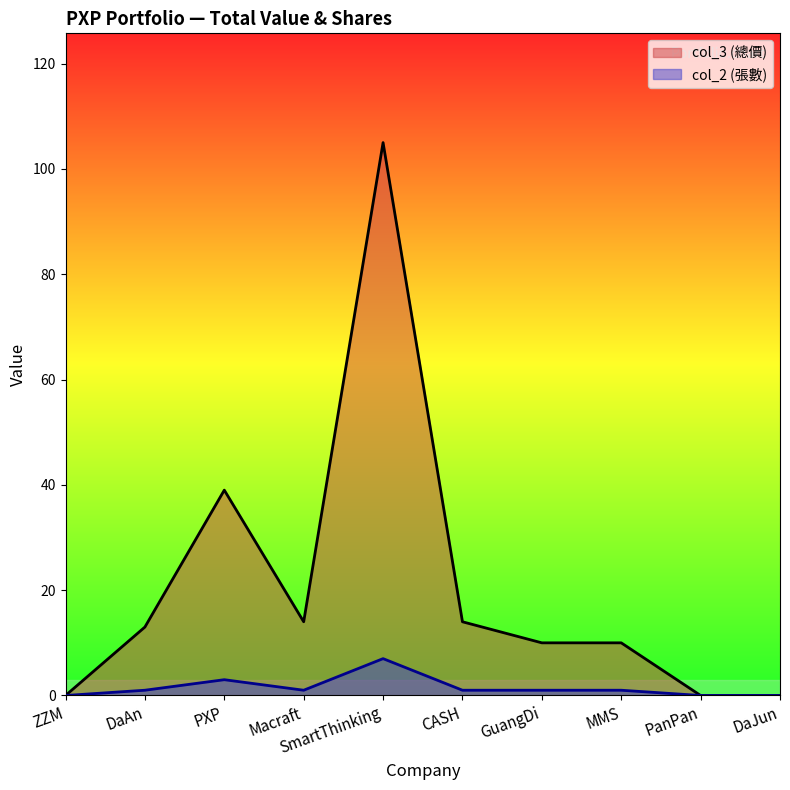

The col_3 series shows 37 at ZZM. True or false?

False